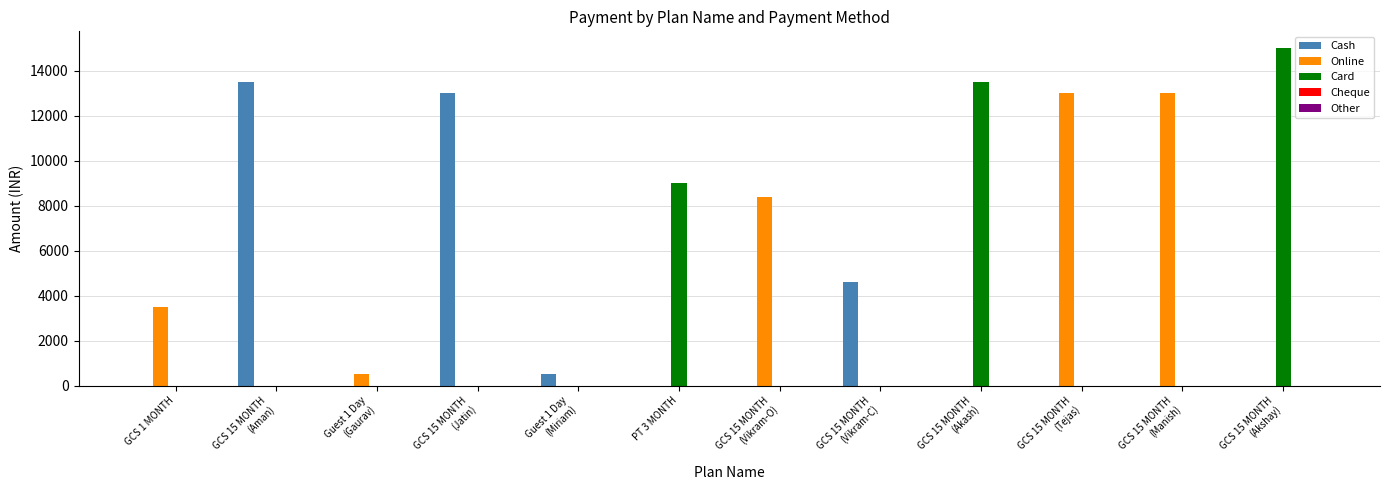

What is the sum of all Card values?

37500